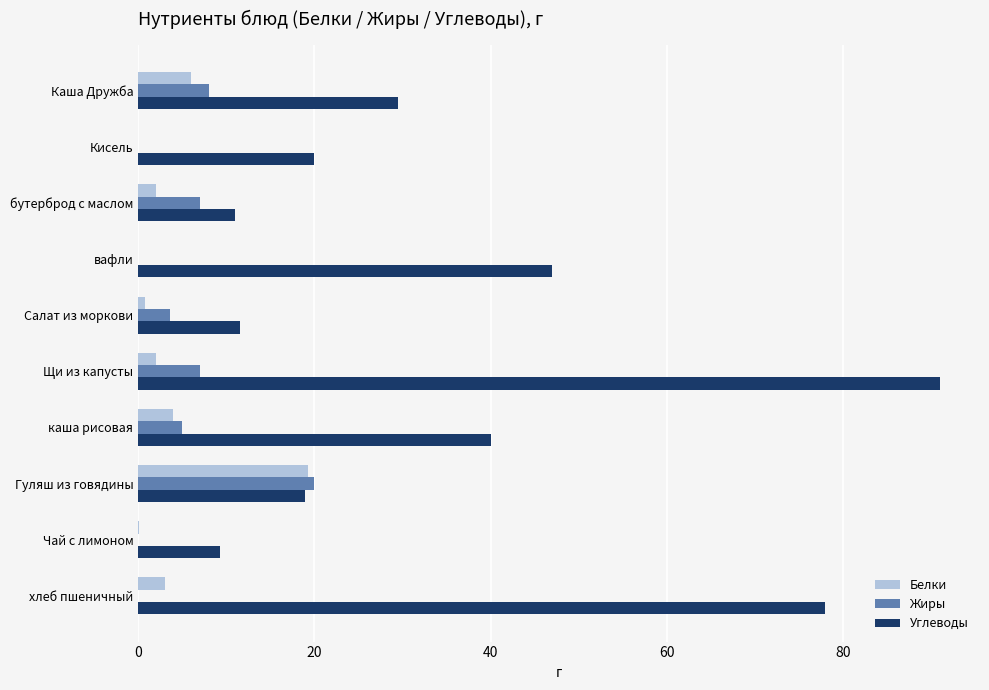

Is the value of Белки at Щи из капусты greater than the value of Углеводы at Щи из капусты?

No